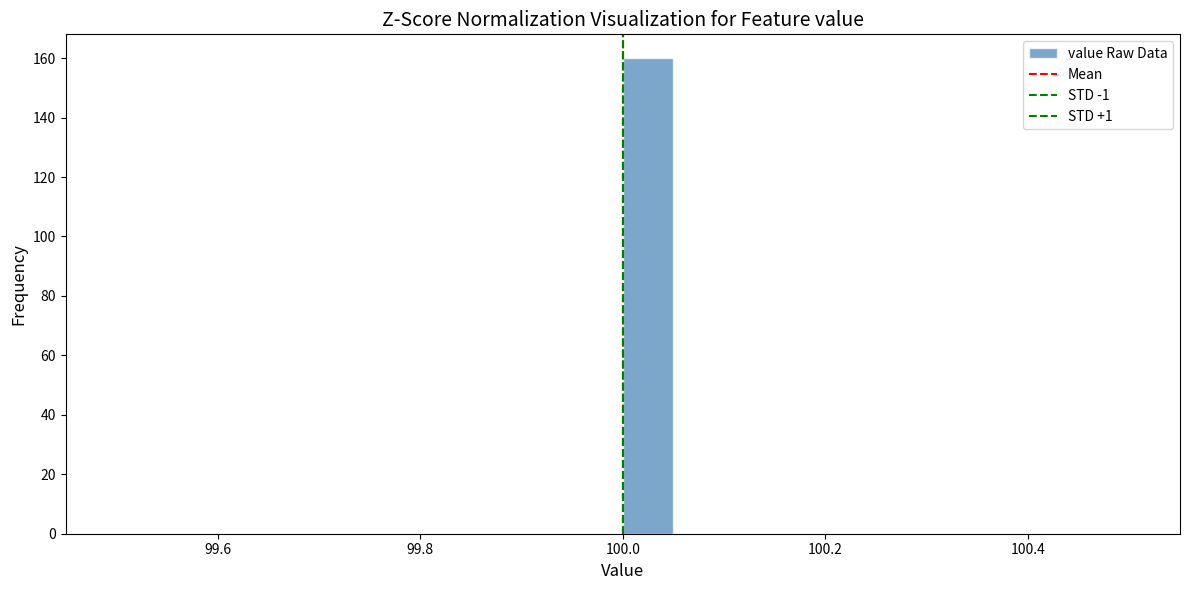

Read against the x-axis, roughly where is the centre of the tallest bar?

100.02